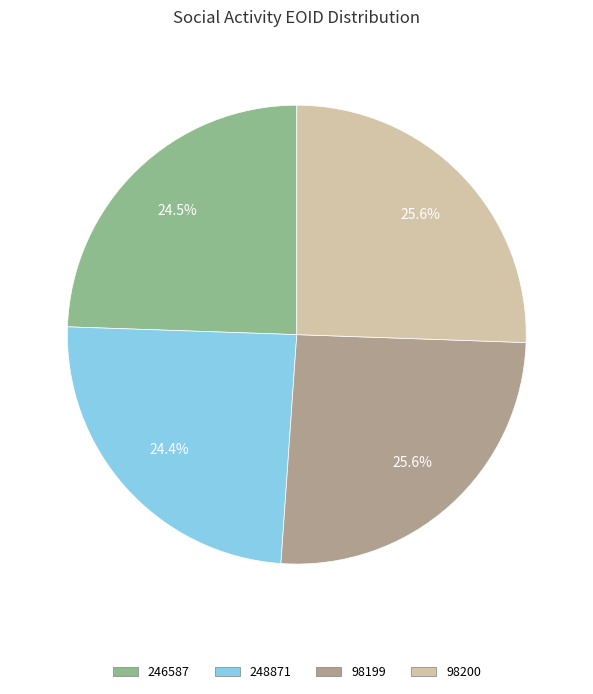

To the nearest percent, what is the combined percentage of 246587 and 248871?

49%